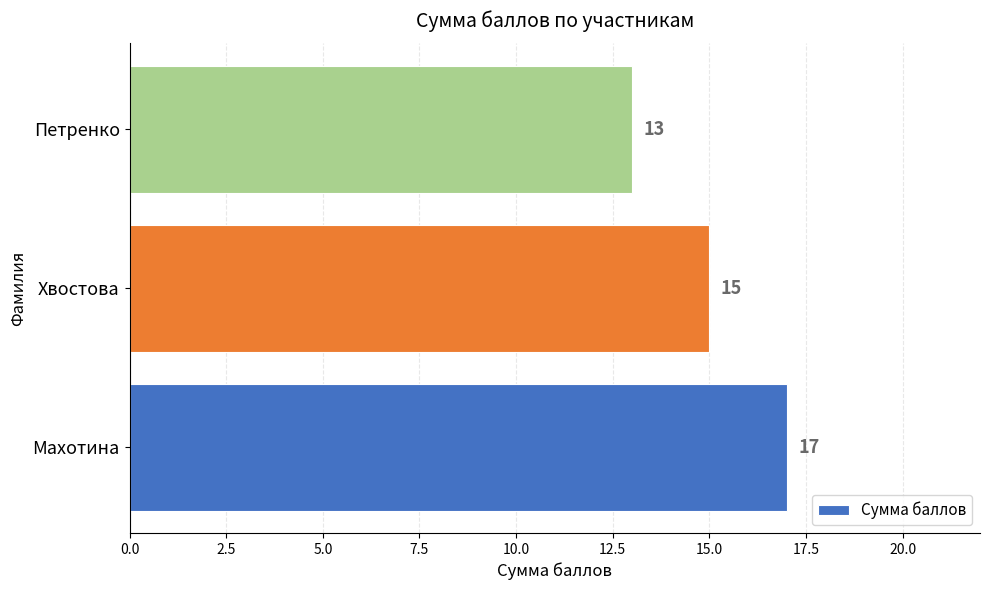

Reading top to bottom, extract all data points from this chart.

13	15	17